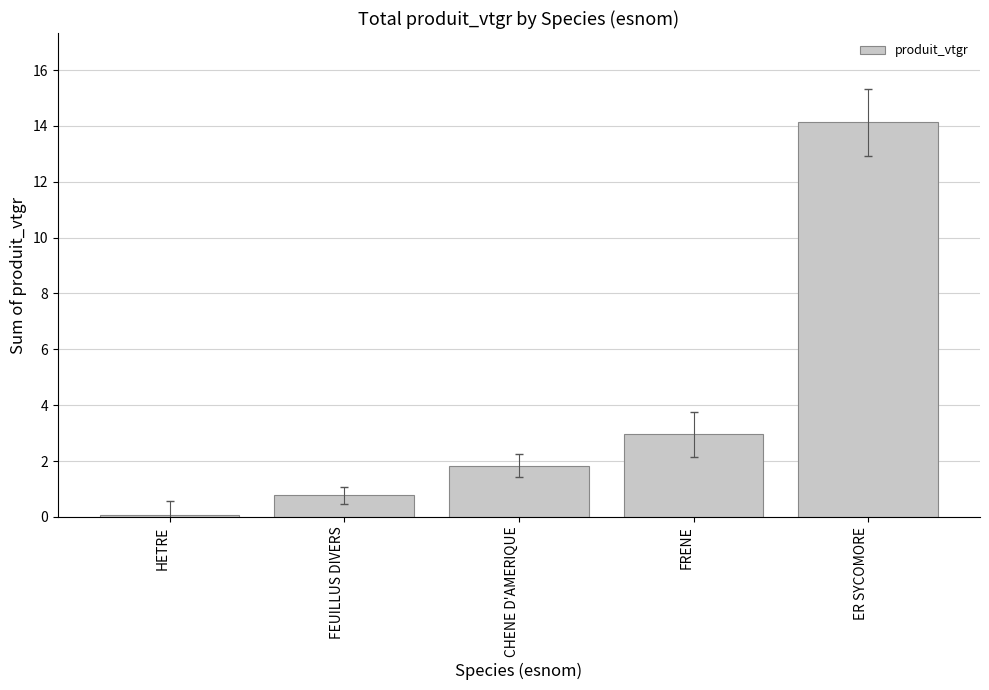

What is the change in value from HETRE to FRENE?

+2.9